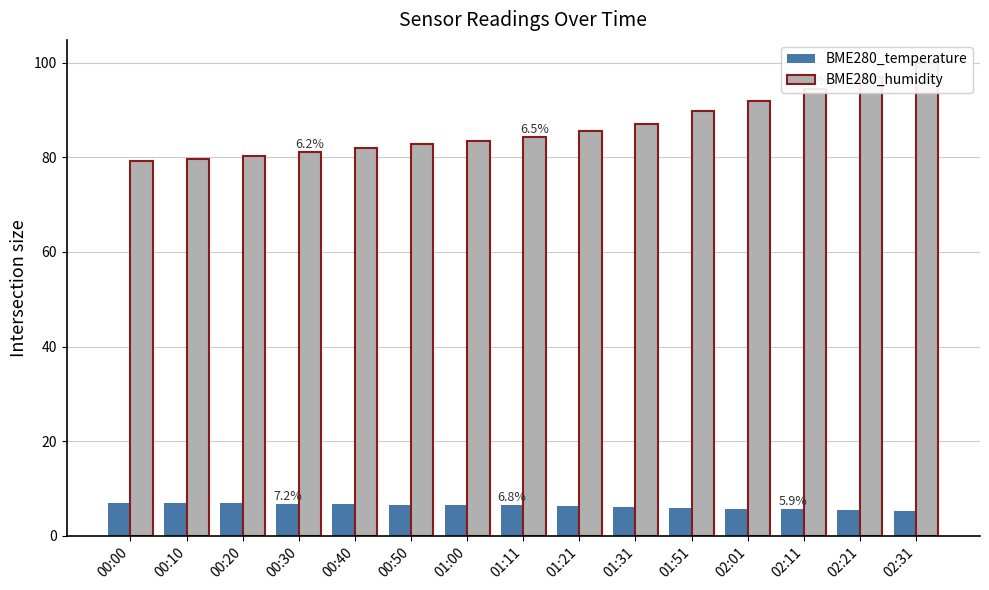

Reading left to right, extract all data points from this chart.

BME280_temperature: 6.9	6.9	6.8	6.7	6.6	6.5	6.5	6.4	6.3	6.2	5.9	5.8	5.6	5.4	5.3
BME280_humidity: 79.2	79.7	80.3	81.1	81.9	82.9	83.5	84.3	85.5	87.0	89.8	91.9	94.4	96.9	99.8